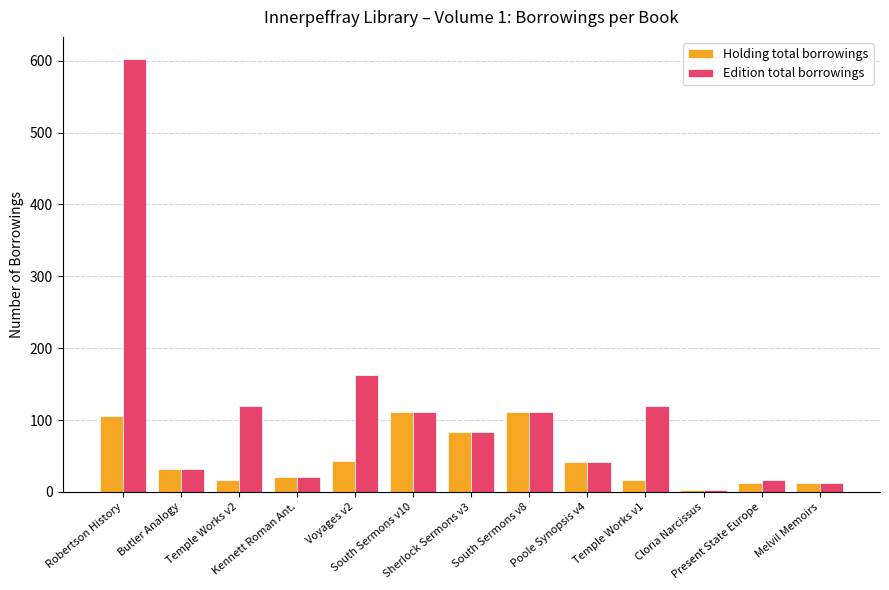

How many data points does each series have?

13